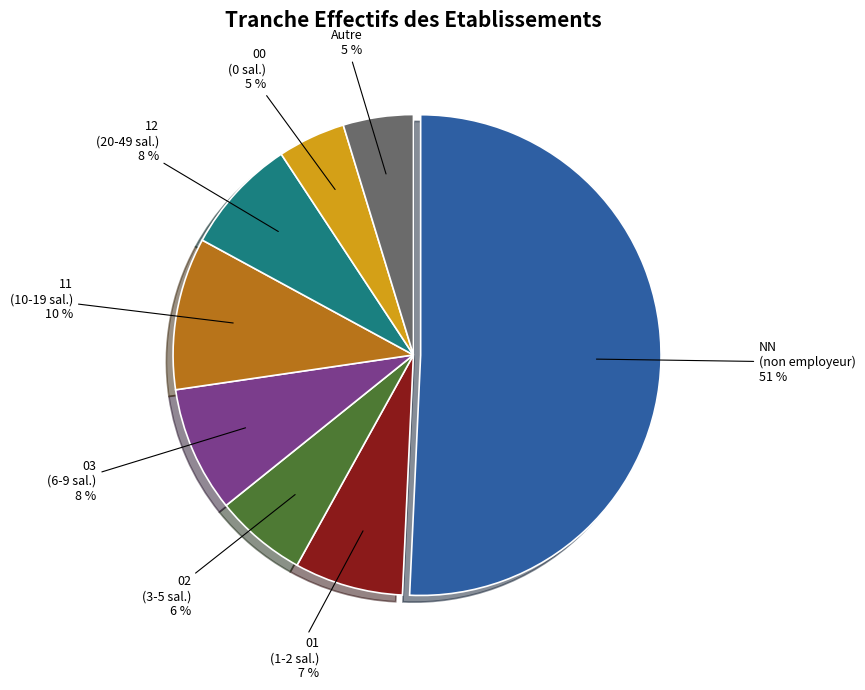

To the nearest percent, what is the average slice percentage?

12%